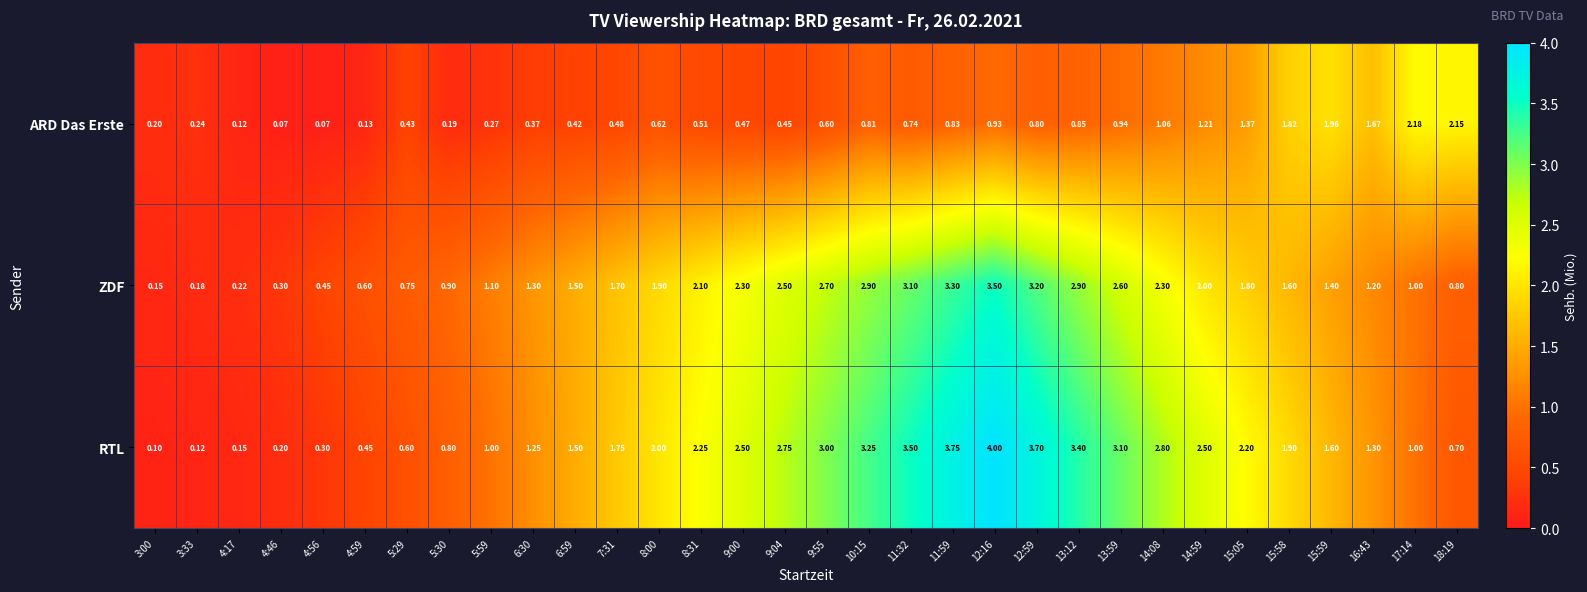

Which series has the widest spread of values?

RTL